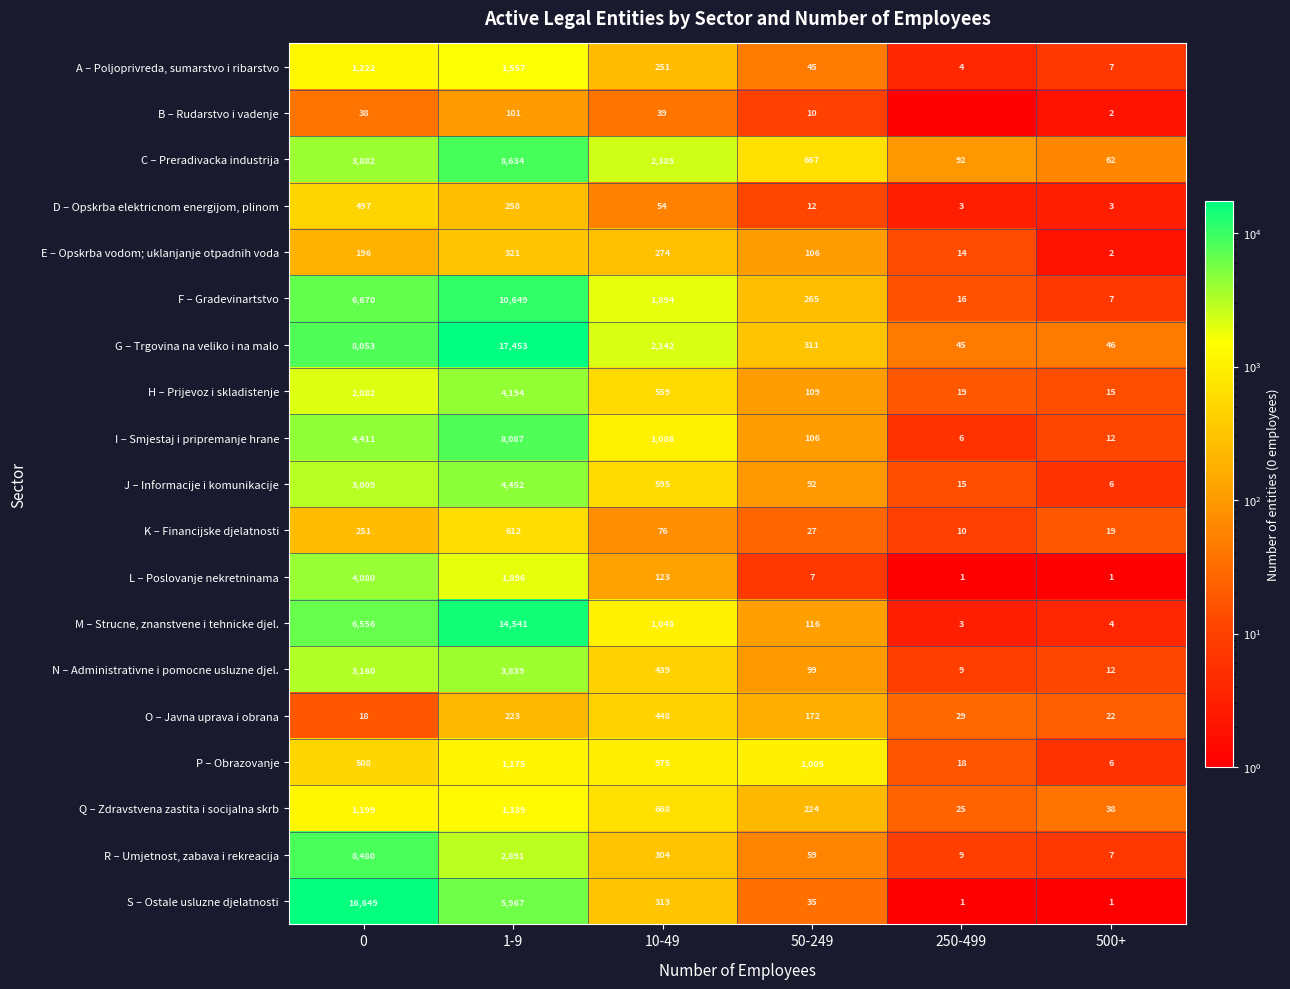

What is the total value across all series at 50-249?

3467.0